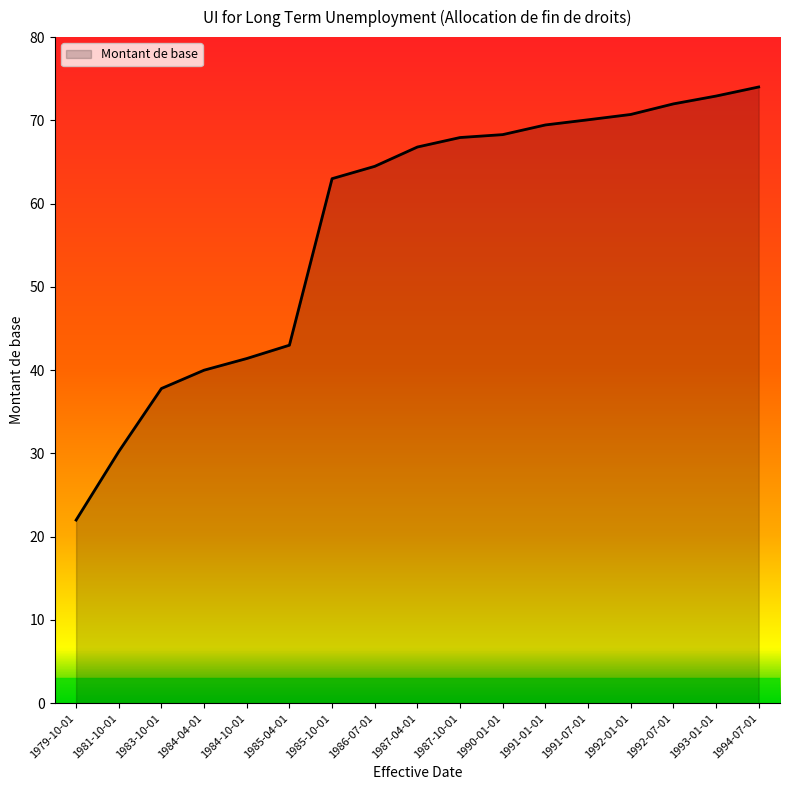

At which label is the value closest to 48?

1985-04-01